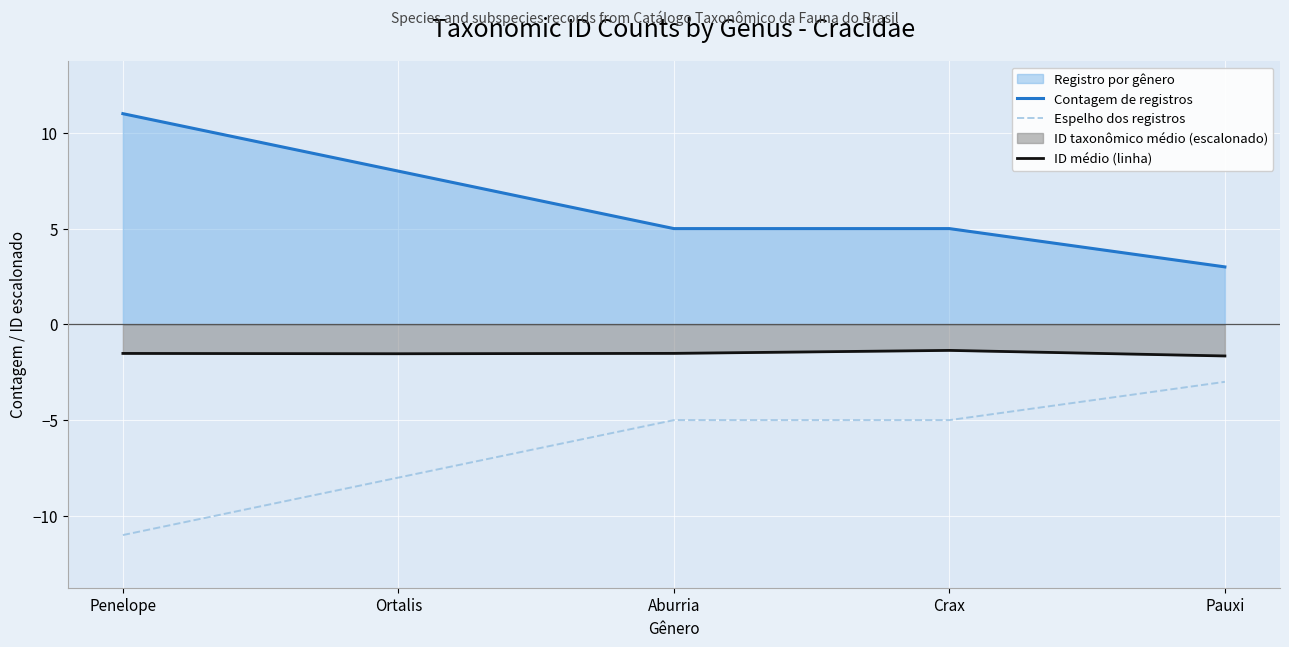

Which series has the largest total across all categories?

Contagem de registros